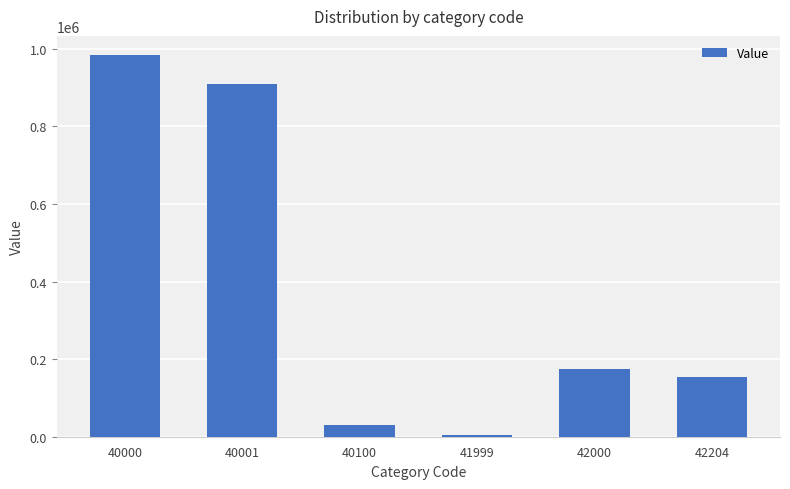

Where is the data nearest to the value 494309?

42000